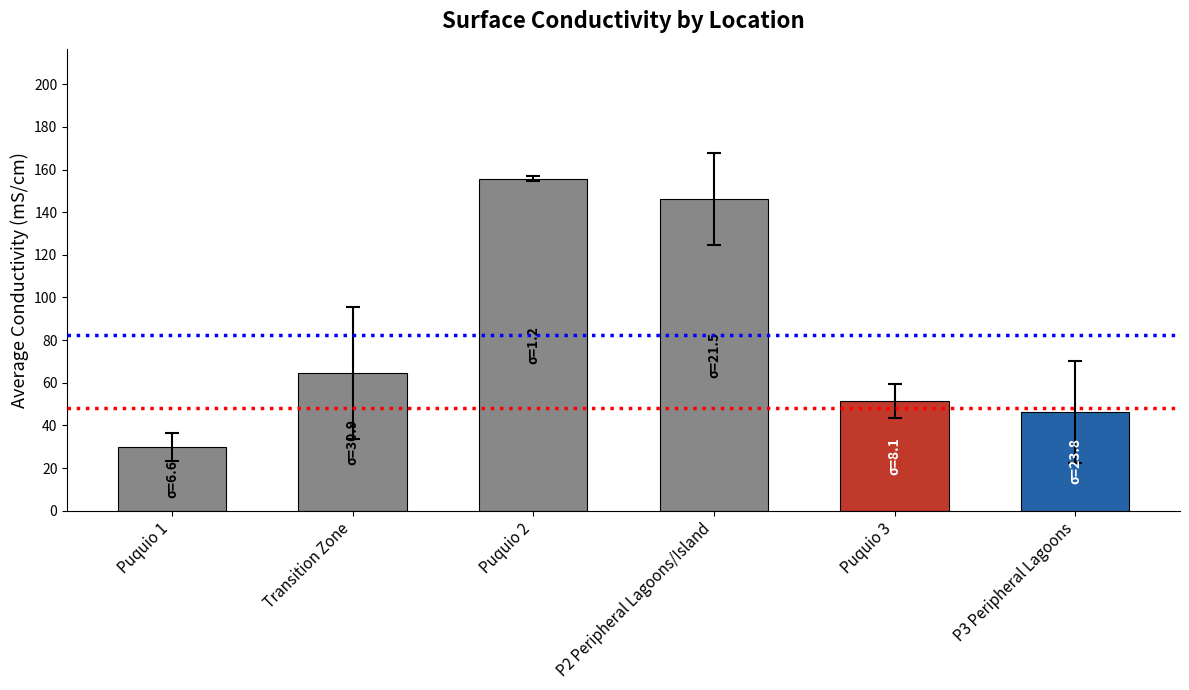

Are the bars grouped side by side (vs. stacked)?

No